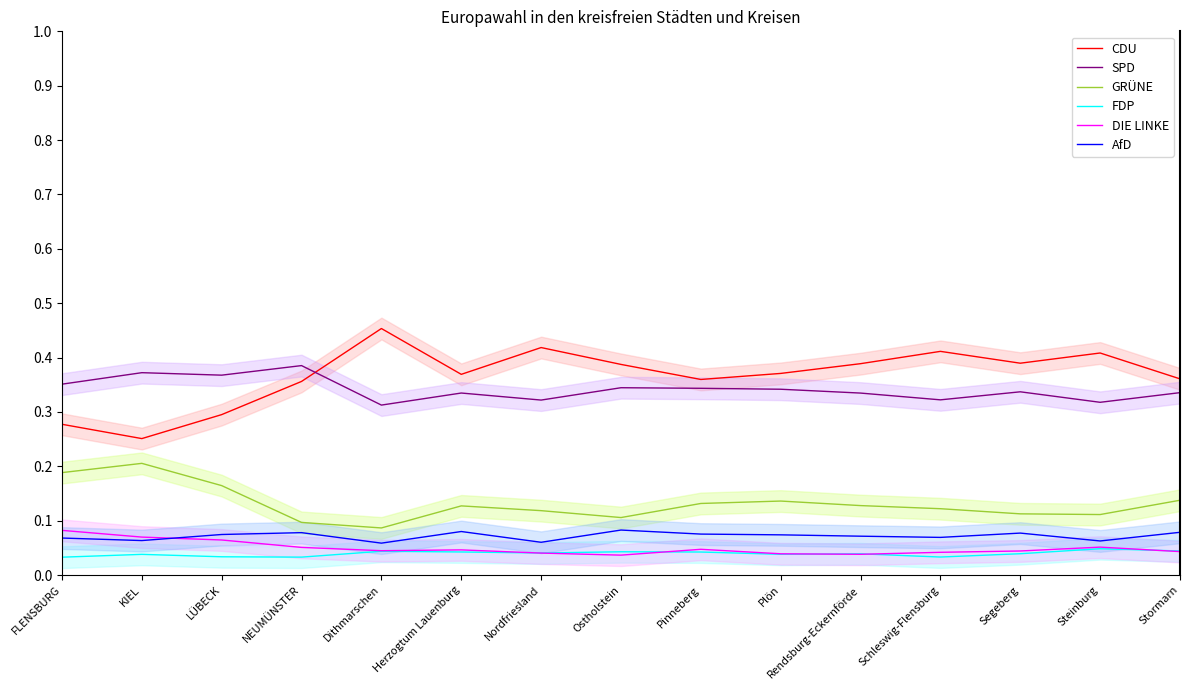

What are all the series names shown in the legend?

CDU, SPD, GRÜNE, FDP, DIE LINKE, AfD